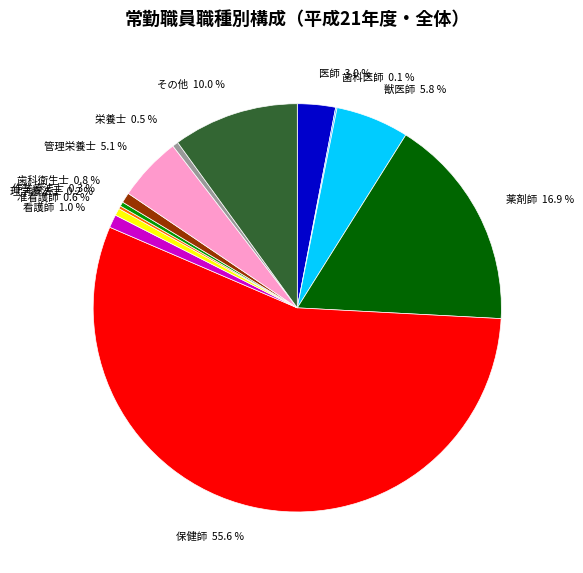

Which has a higher value, 獣医師 or 栄養士?

獣医師